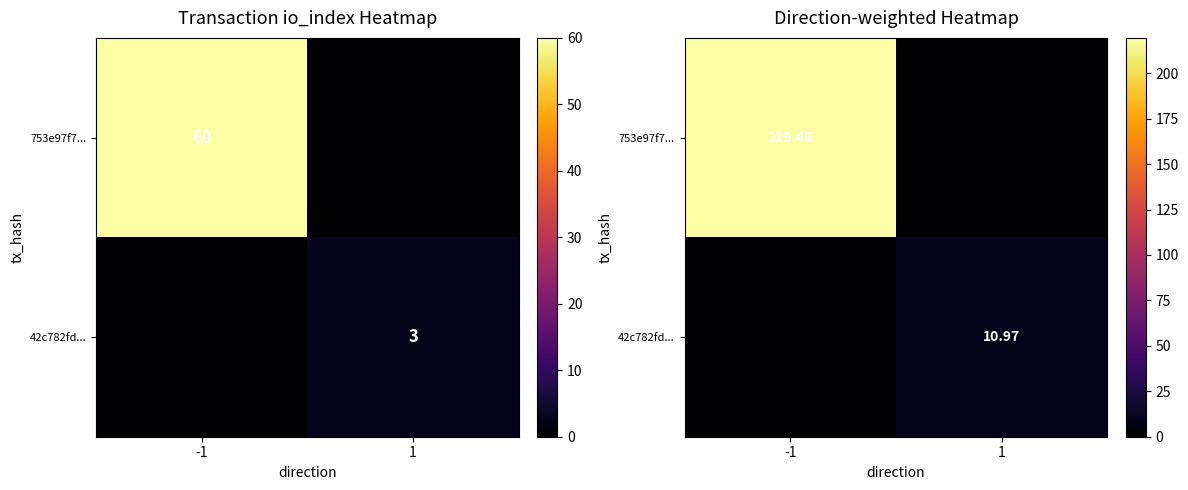

How many data points does each series have?

2